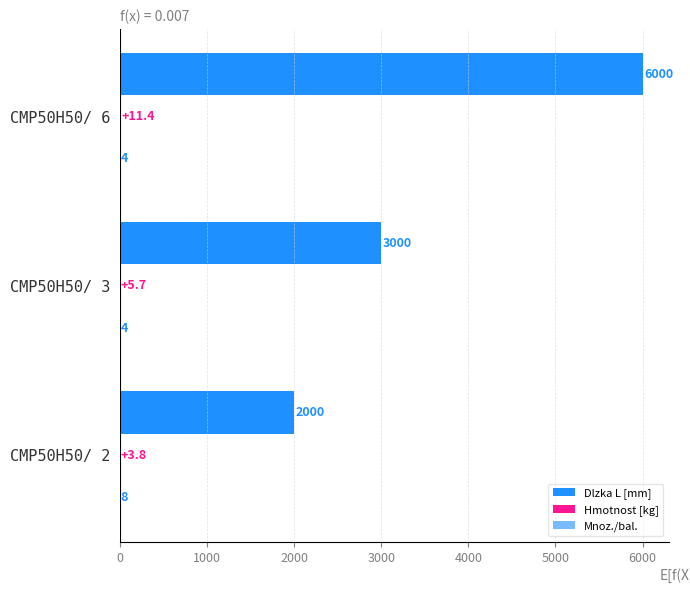

How many data points in Dlzka L [mm] are above 3000?

1